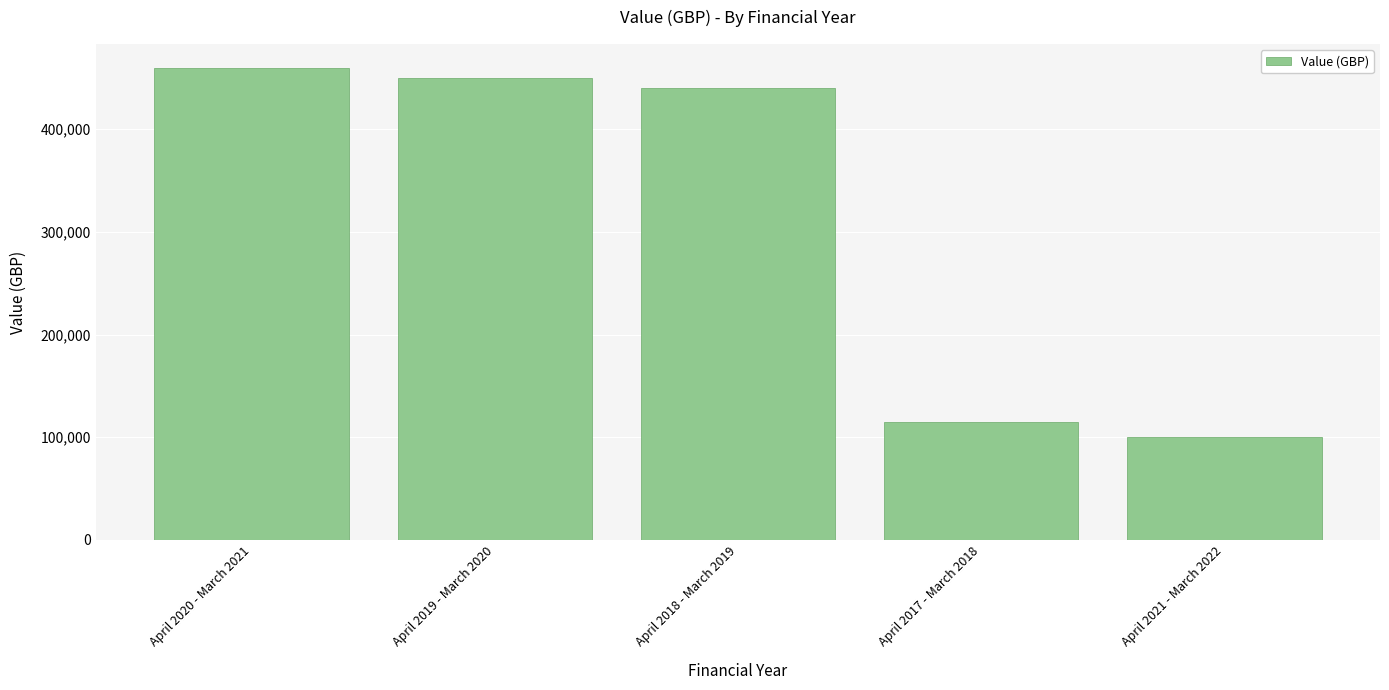

What is the average value?

313000